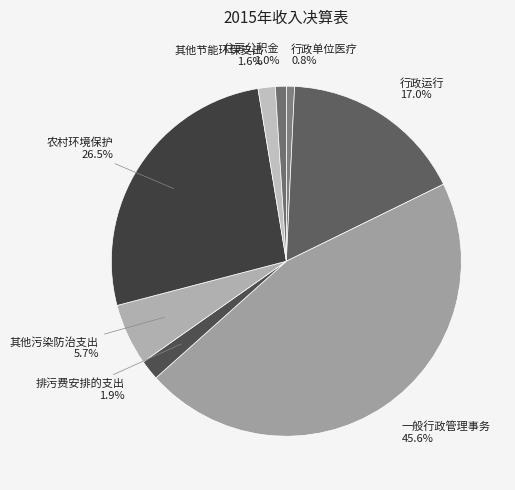

Which category has the biggest portion of the pie?

一般行政管理事务